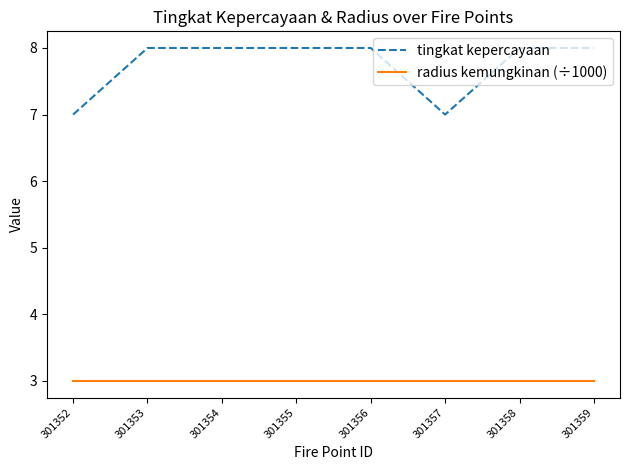

True or false: radius kemungkinan (÷1000) and tingkat kepercayaan cross at least once.

False